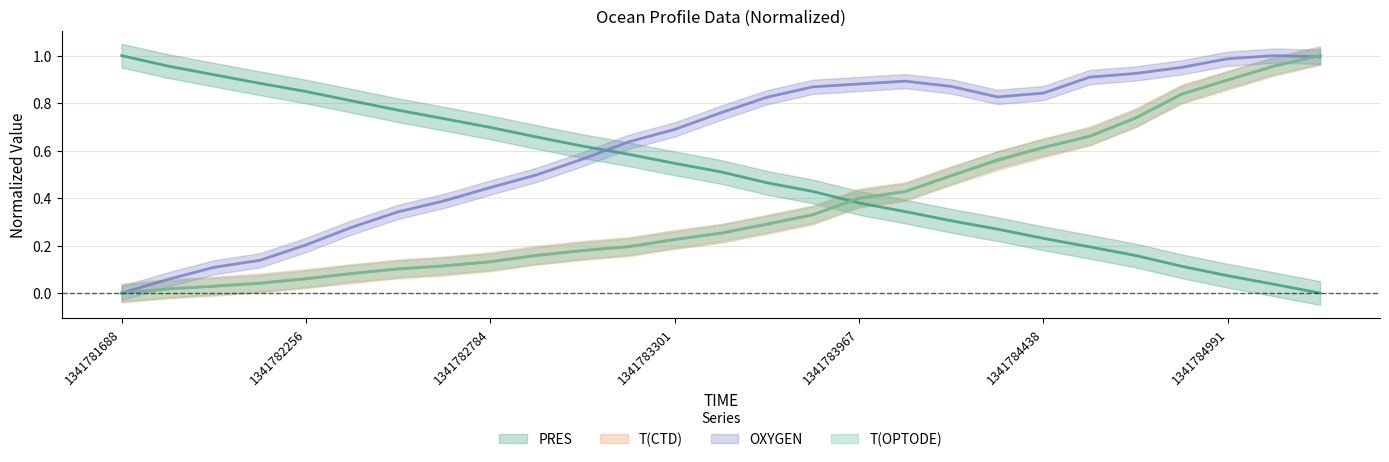

Is it true that T(OPTODE) equals 1.5 at 1341784882?

False